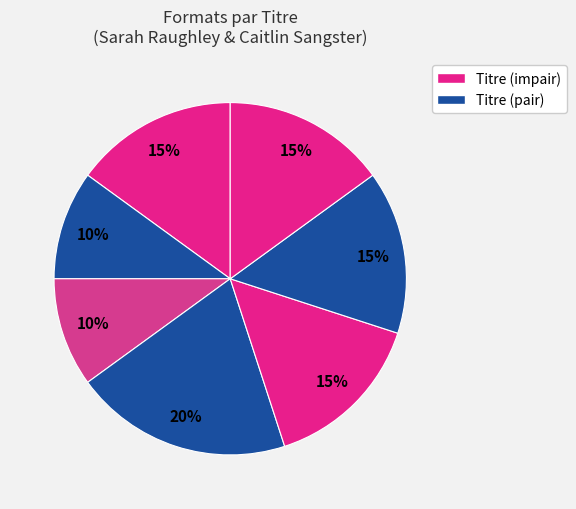

Count the number of slices in the pie.

7